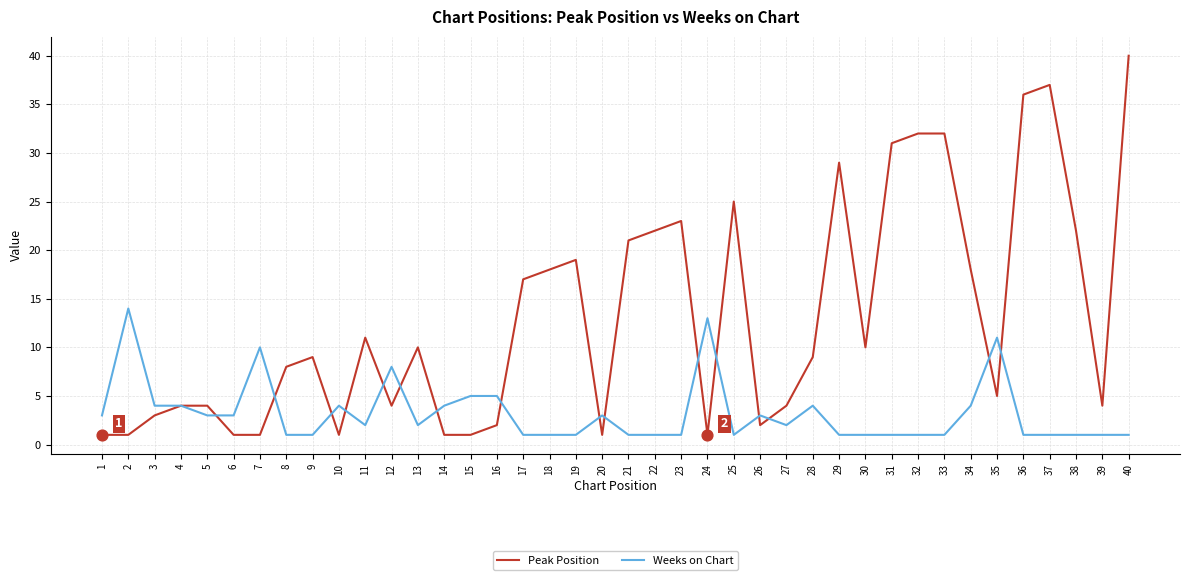

Which series has the largest total across all categories?

Peak Position